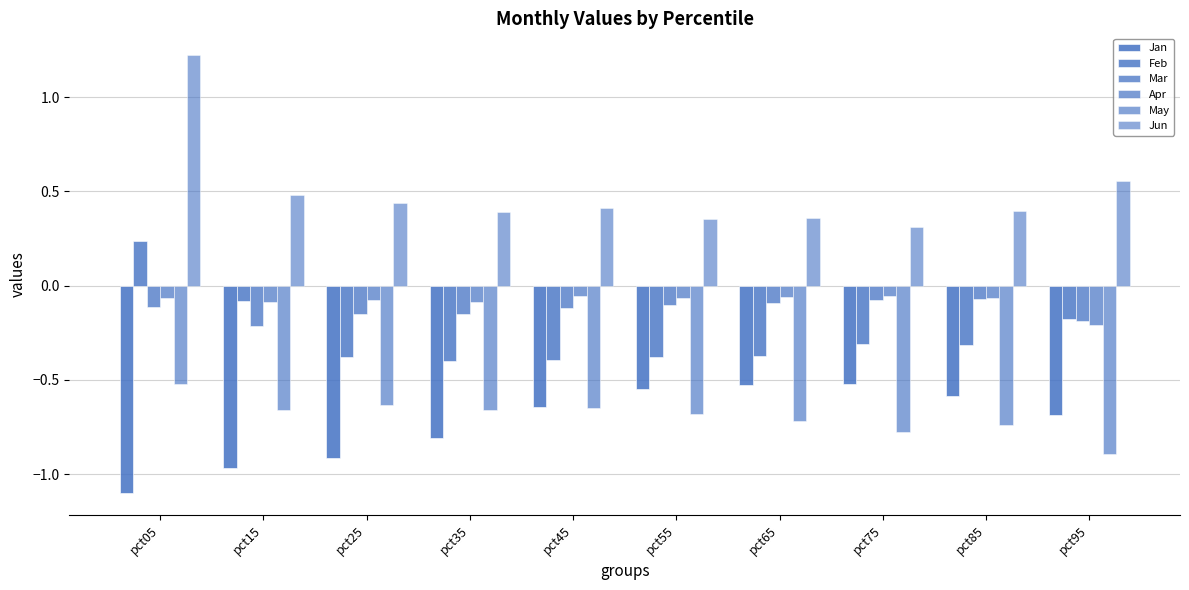

How many bars are there in each group?

6